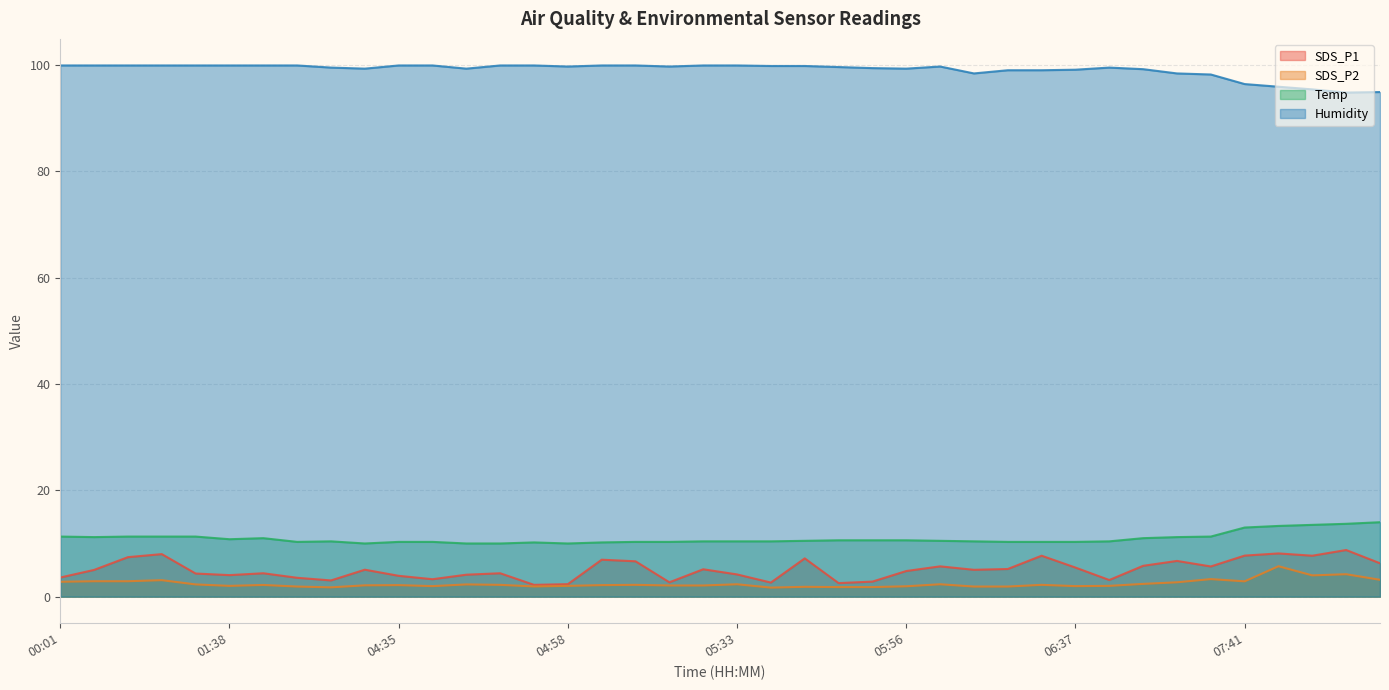

True or false: SDS_P1 and SDS_P2 intersect in this chart.

False